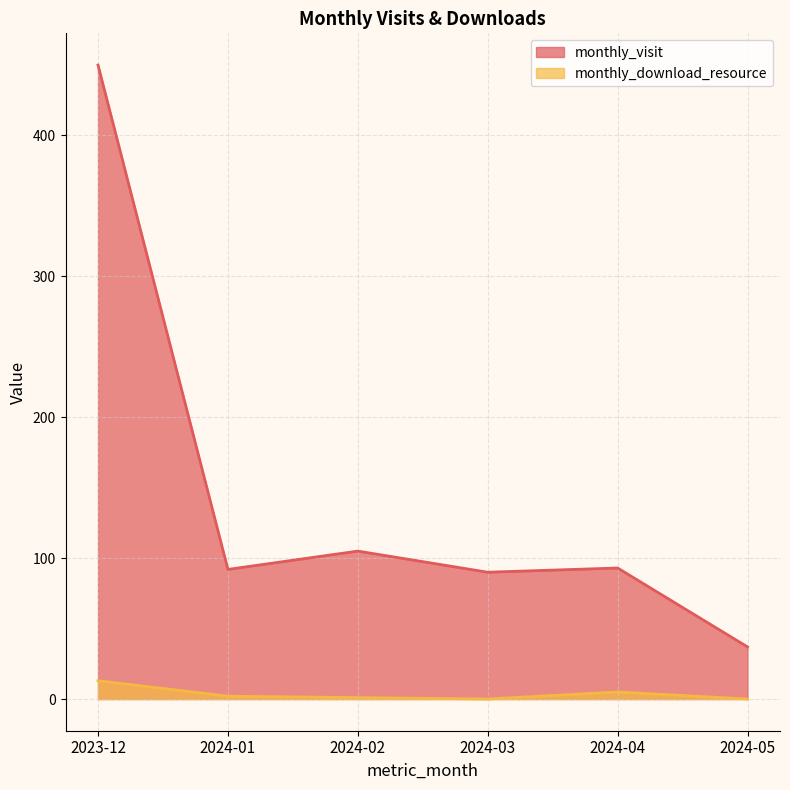

The value of monthly_visit at 2024-02 is 59. True or false?

False